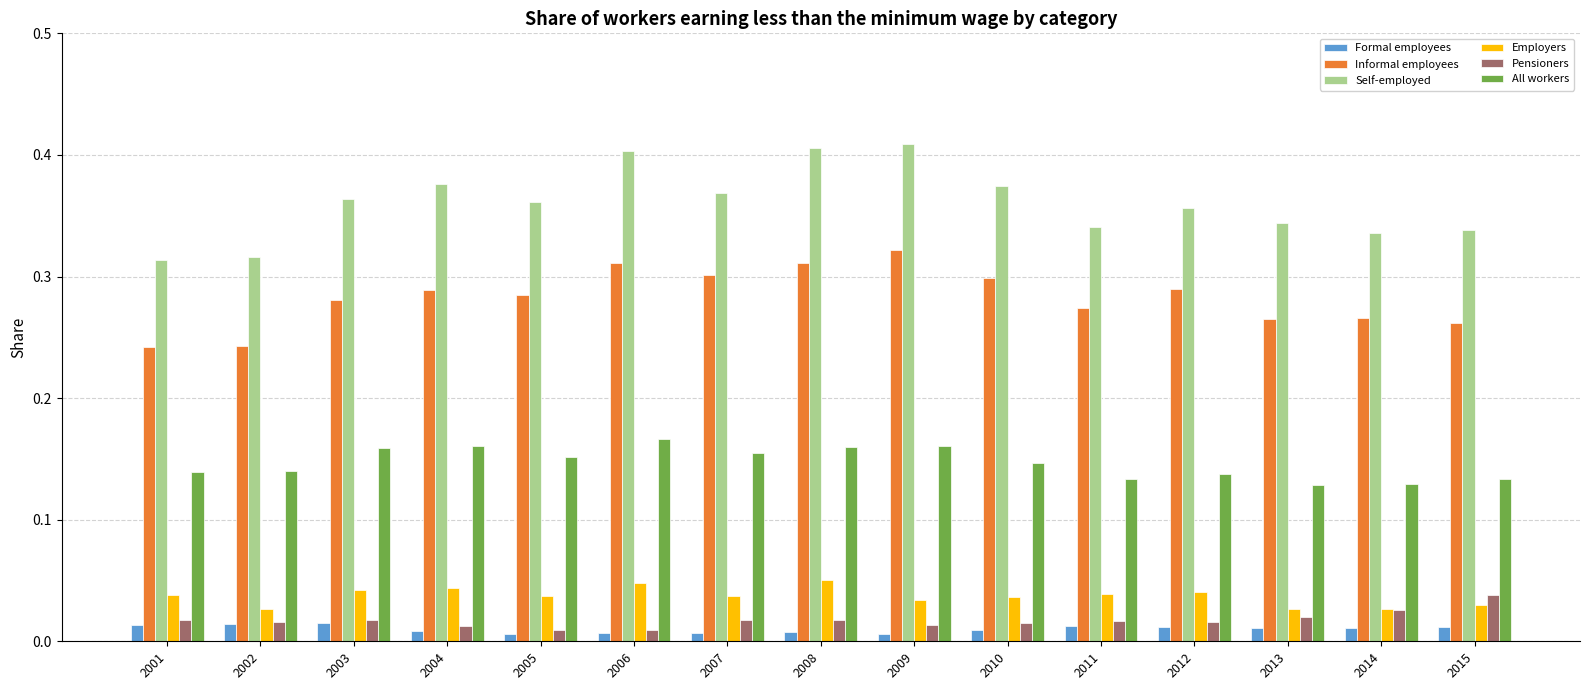

How many Self-employed values are between 0 and 1?

15